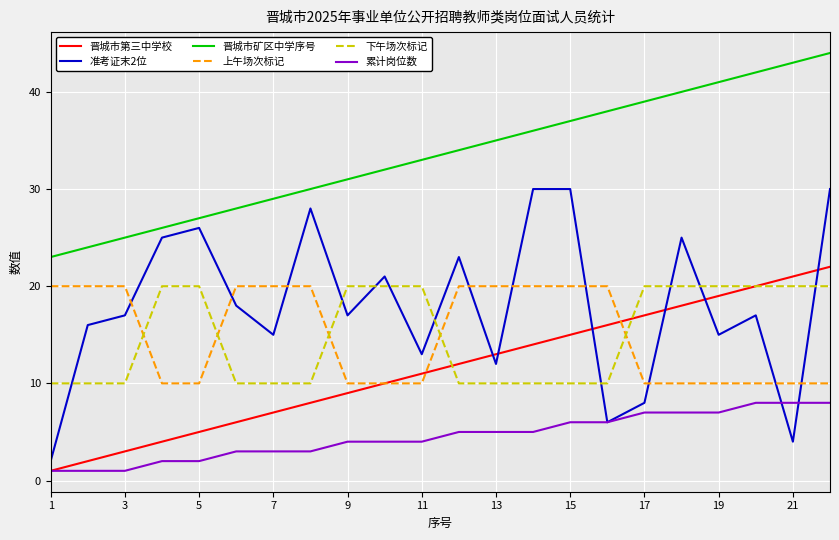

True or false: 累计岗位数 and 晋城市矿区中学序号 cross at least once.

False